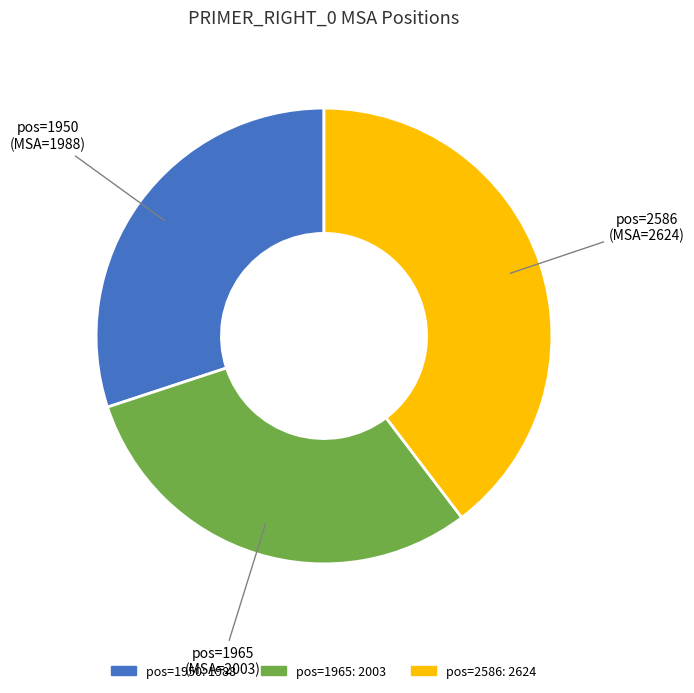

Does any single category account for the majority?

No